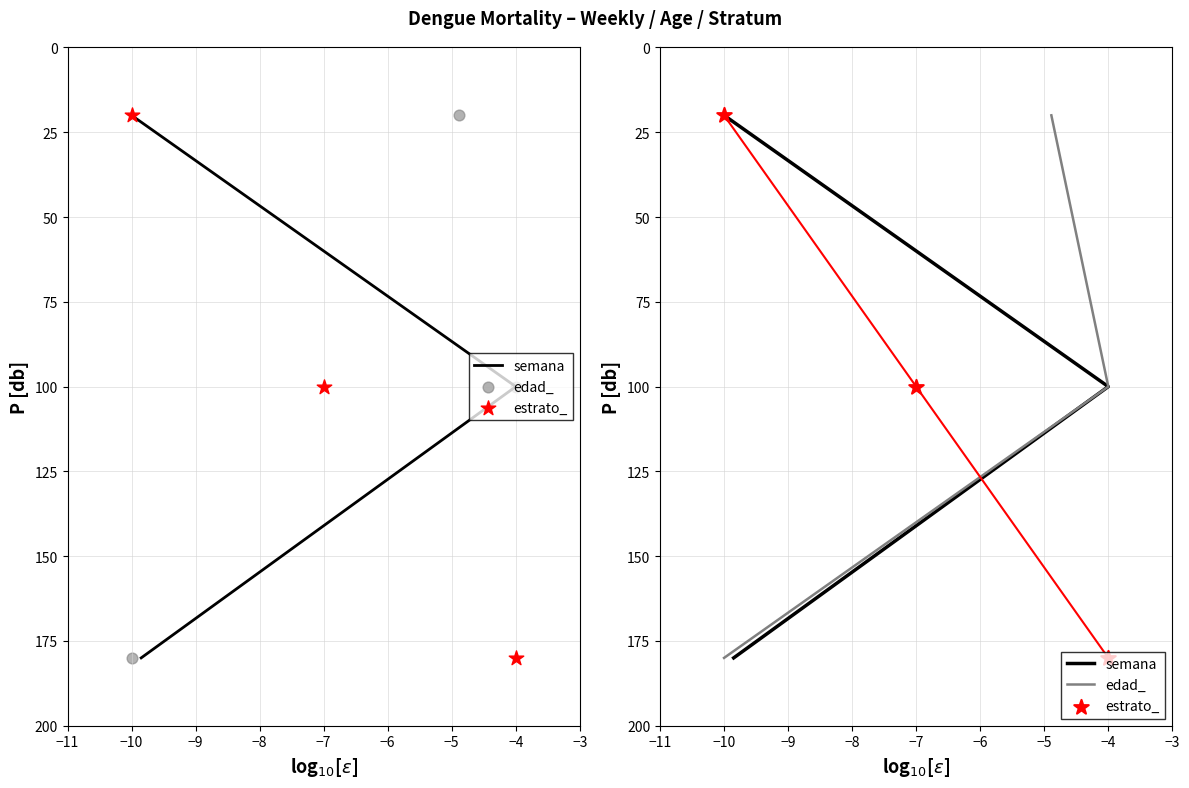

Which series reaches the minimum Y coordinate?

semana